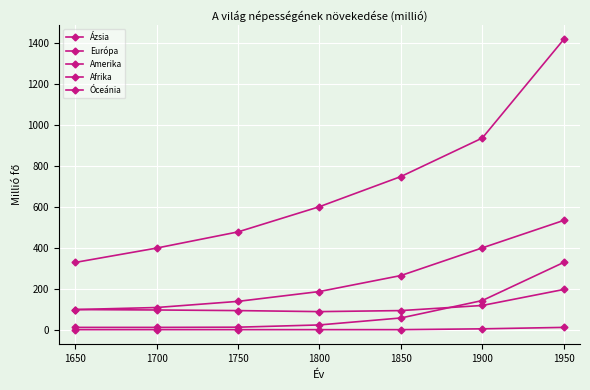

How many lines are shown in the chart?

5